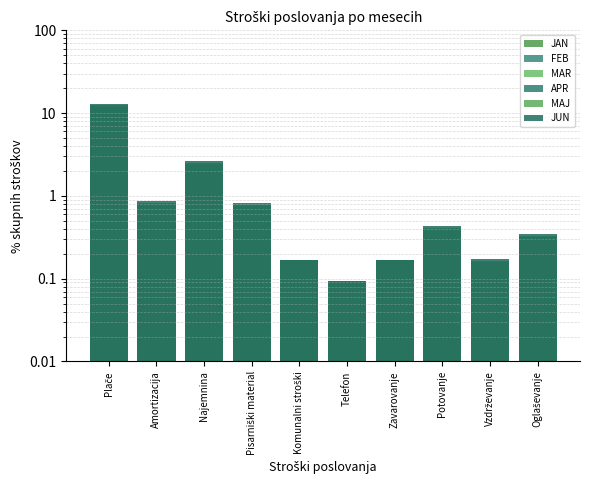

How many groups of bars are there?

10